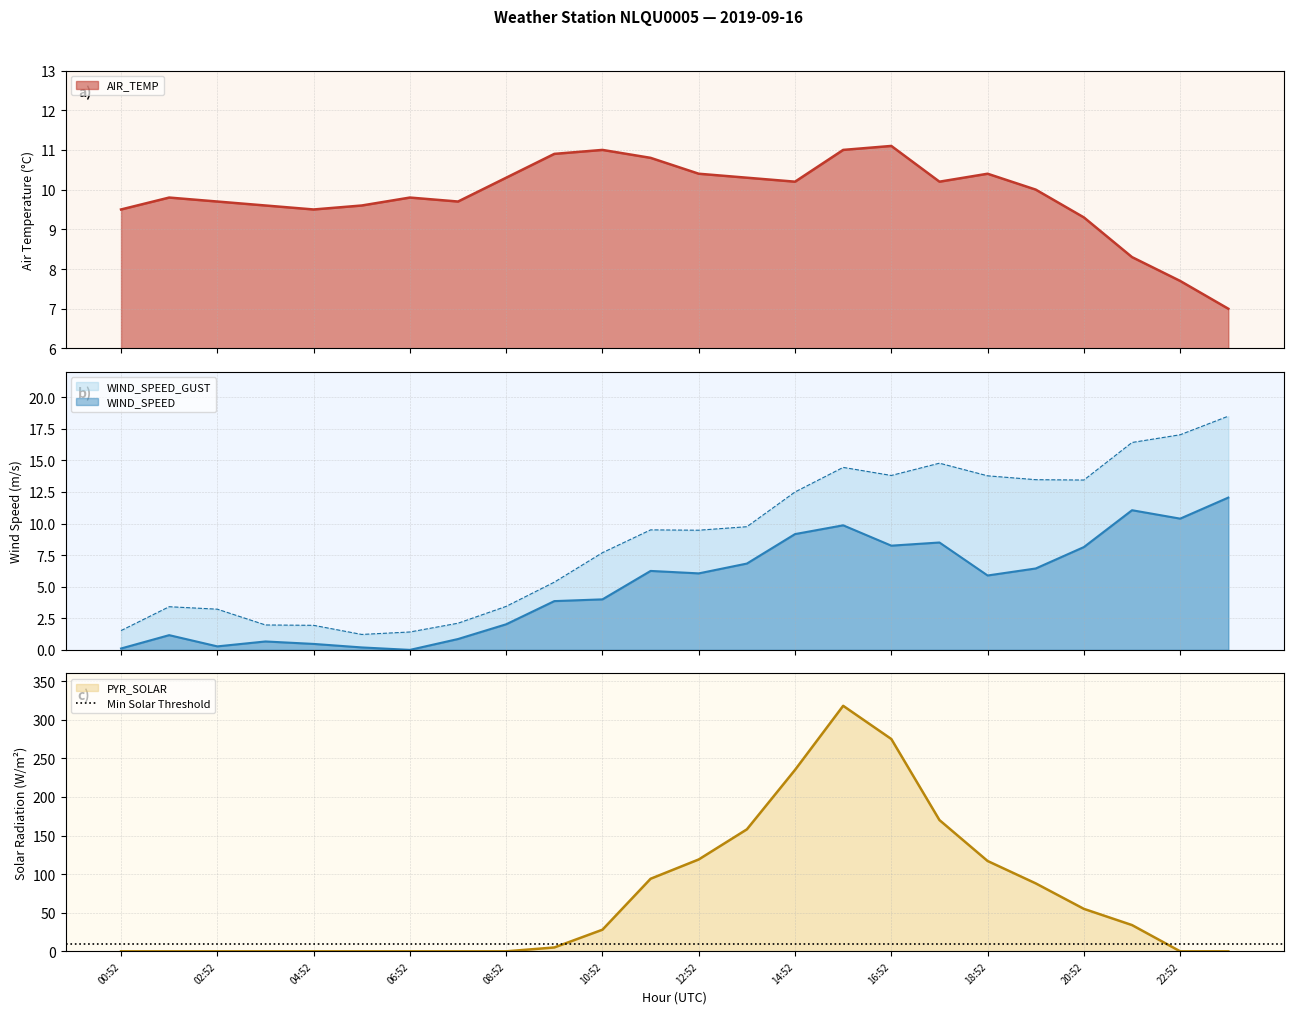

List the series in order of their peak value, lowest first.

AIR_TEMP, WIND_SPEED, WIND_SPEED_GUST, PYR_SOLAR